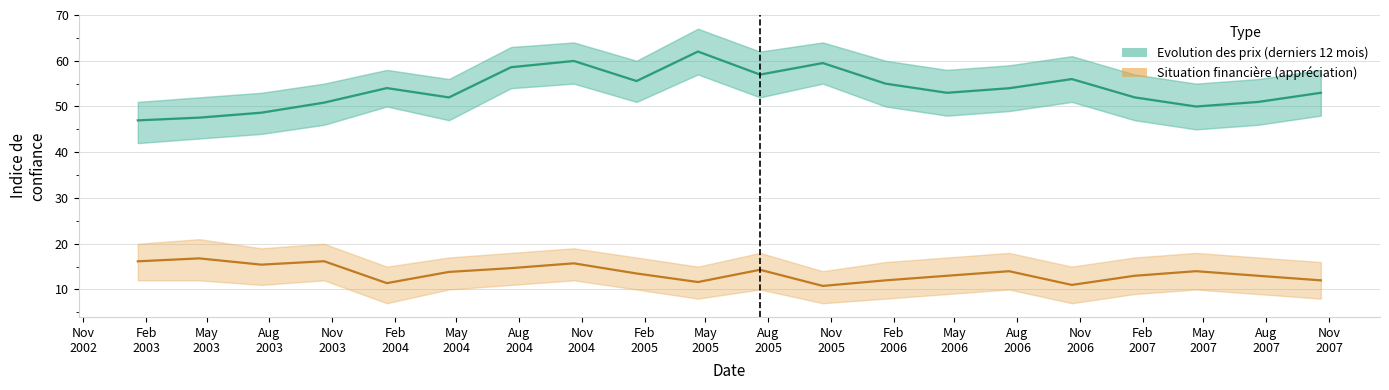

Reading left to right, what are all the values shown in this chart?

Evolution des prix (derniers 12 mois): 47.0	47.6	48.6	50.9	54.0	52.0	58.6	60.0	55.6	62.0	57.0	59.5	55.0	53.0	54.0	56.0	52.0	50.0	51.0	53.0
Situation financière (appréciation): 16.2	16.8	15.4	16.2	11.4	13.8	14.7	15.7	13.5	11.6	14.3	10.8	12.0	13.0	14.0	11.0	13.0	14.0	13.0	12.0